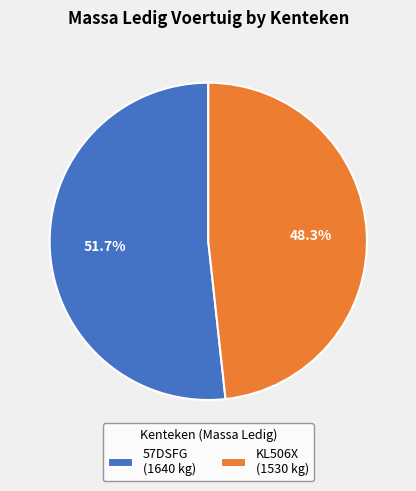

To the nearest percent, what is the combined percentage of 57DSFG and KL506X?

100%